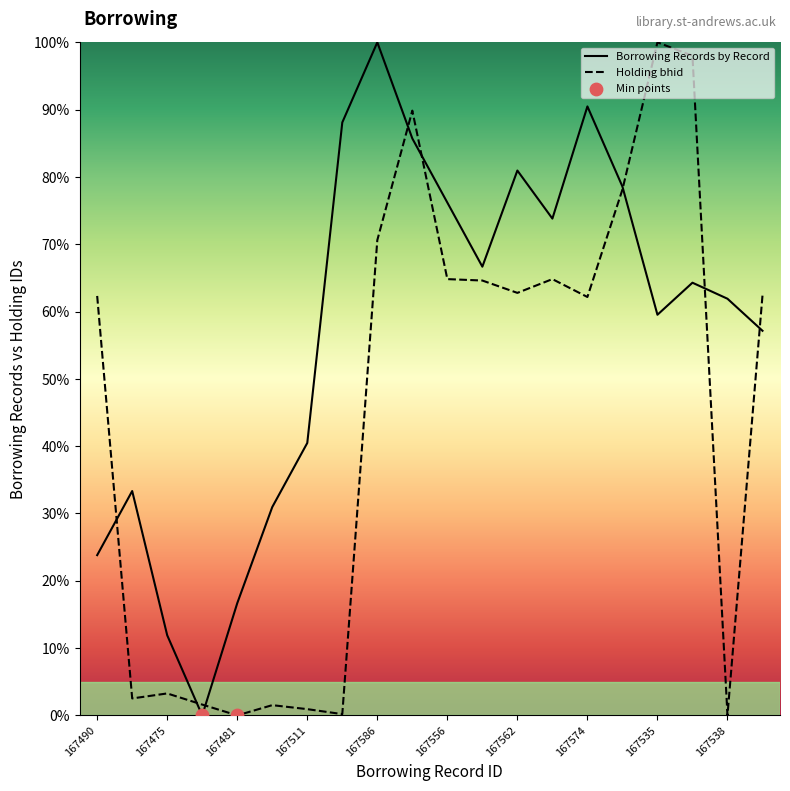

Which series has the largest total across all categories?

Borrowing Records by Record